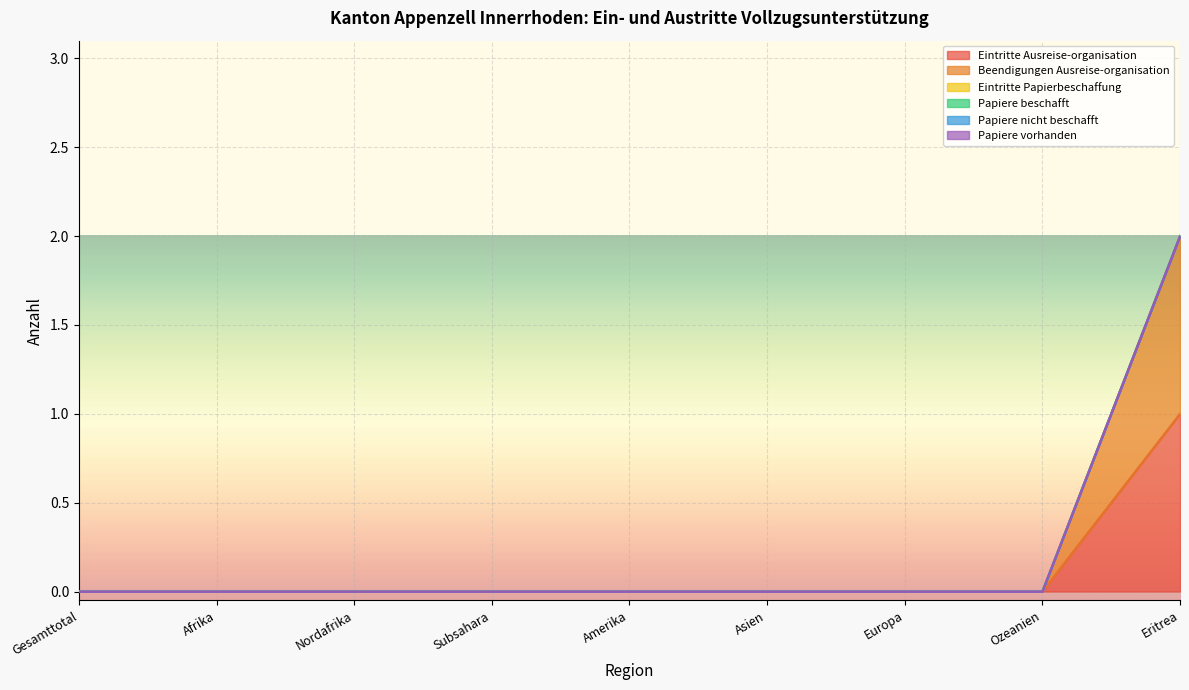

At how many categories does at least one series exceed 0?

1